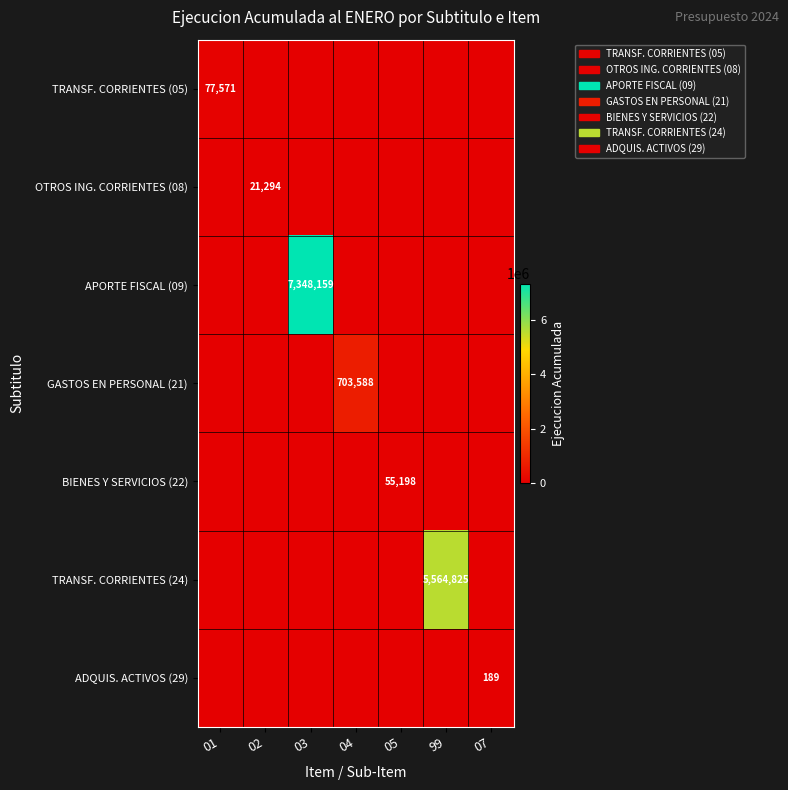

True or false: TRANSF. CORRIENTES (24) has a value of 5564825 at 99.

True